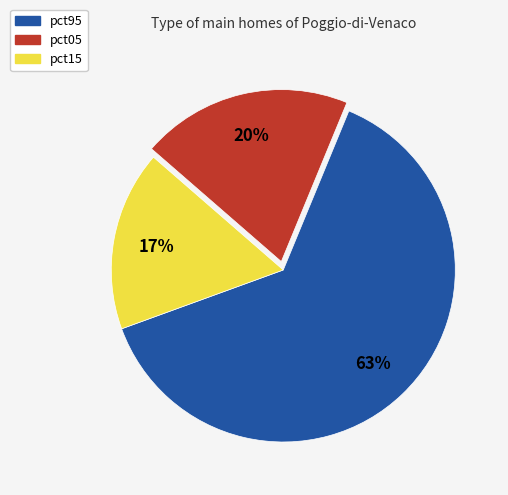

Between pct95 and pct15, which is larger?

pct95